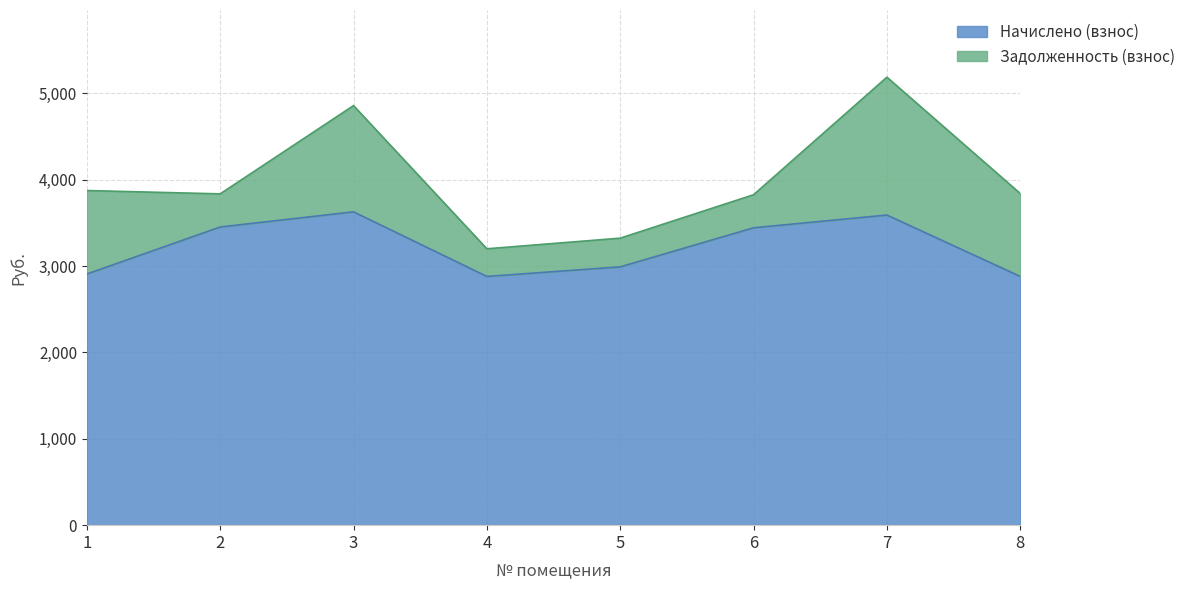

What is the difference between the maximum and second lowest values?

748.0